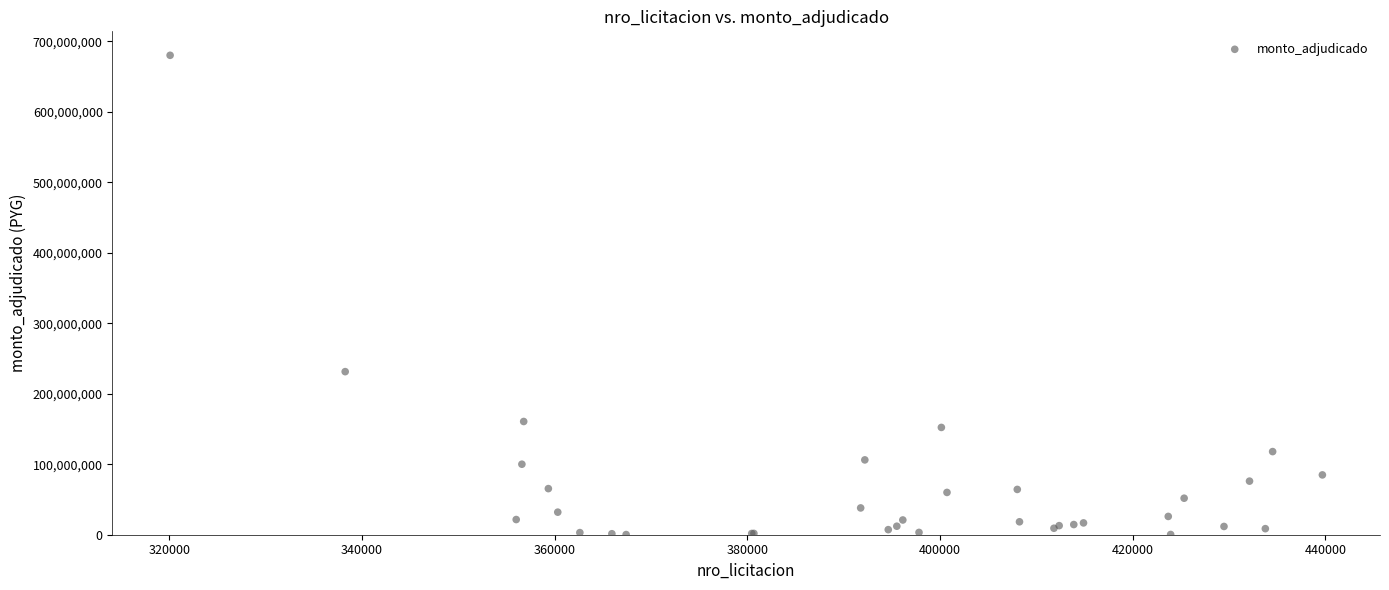

What Y value in the scatter plot is closest to 340111726?

231302250